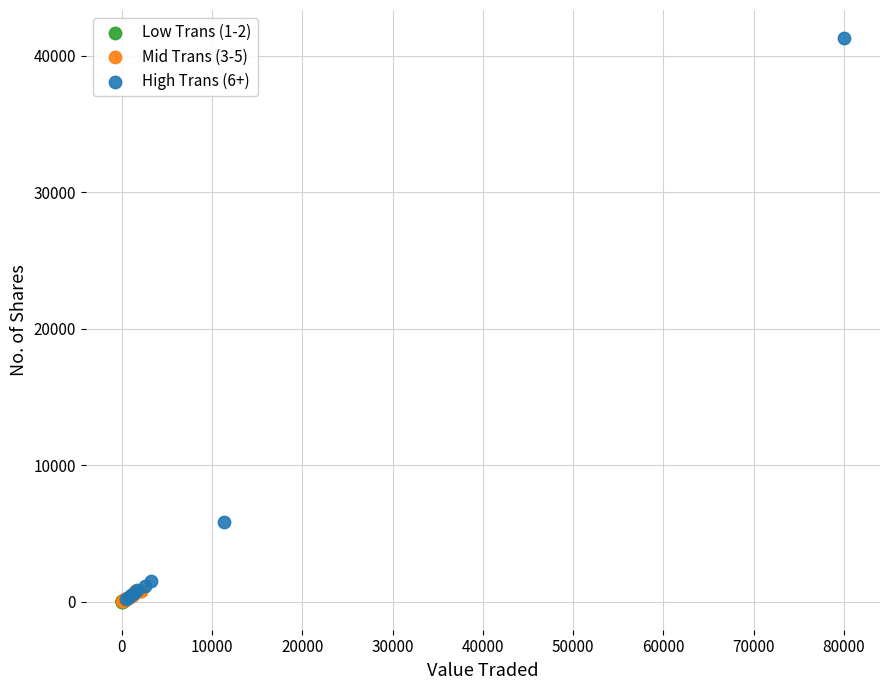

Which series contains the highest Y value?

High Trans (6+)